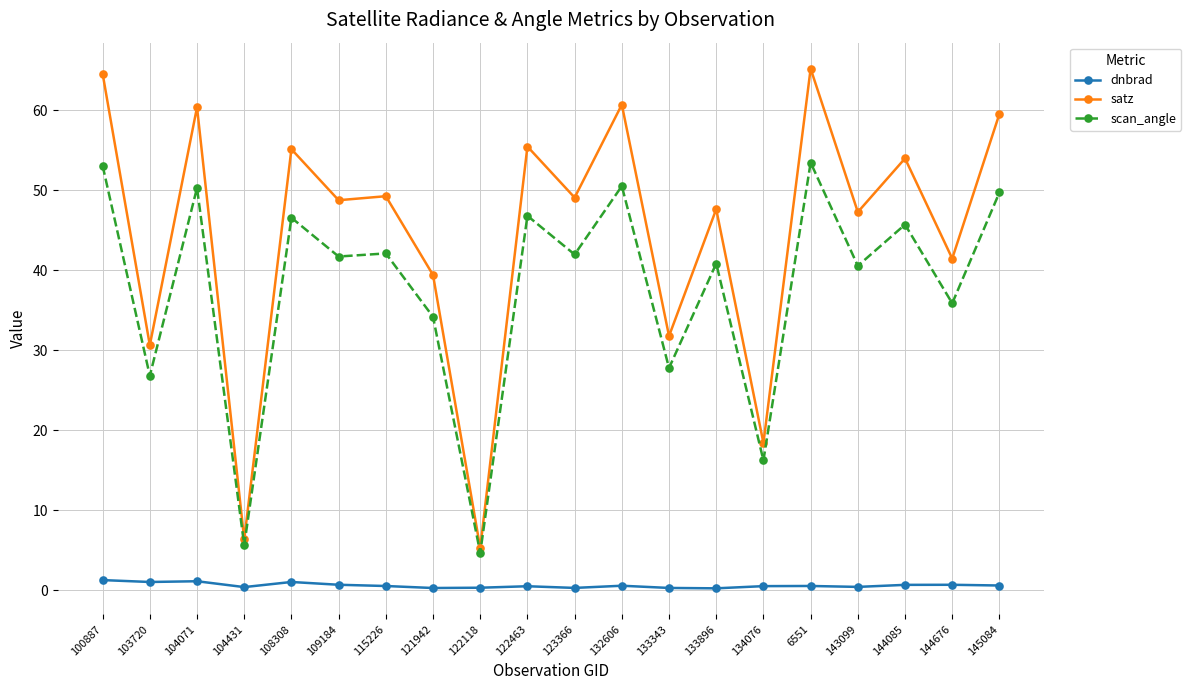

True or false: satz and dnbrad cross at least once.

False